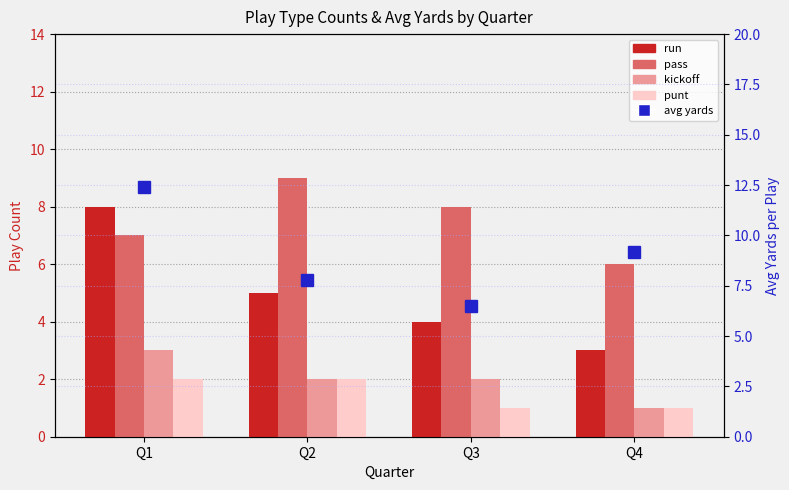

Which has a higher value, Q1 or Q2?

Q1